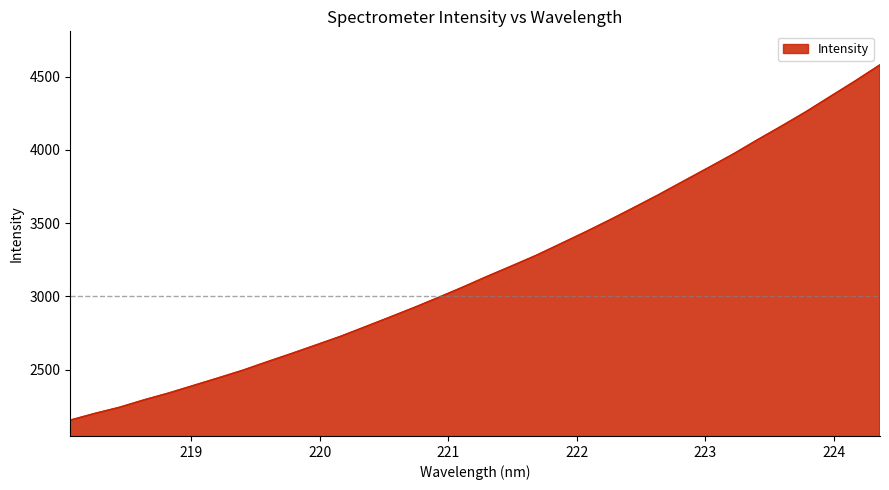

What is the average value?

3192.9